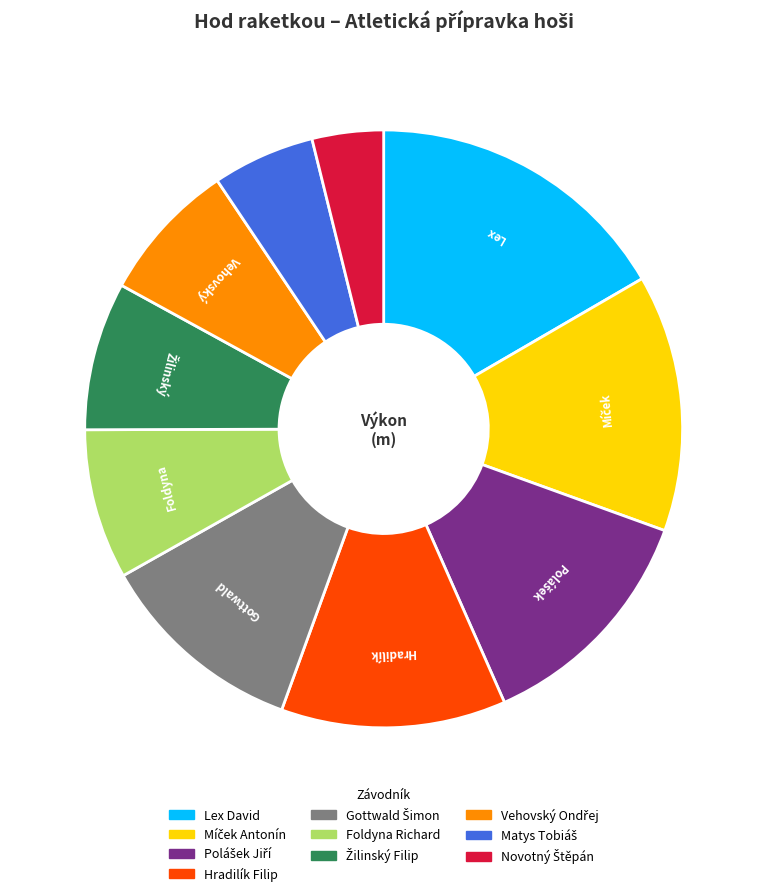

Which slice is the largest?

Lex David